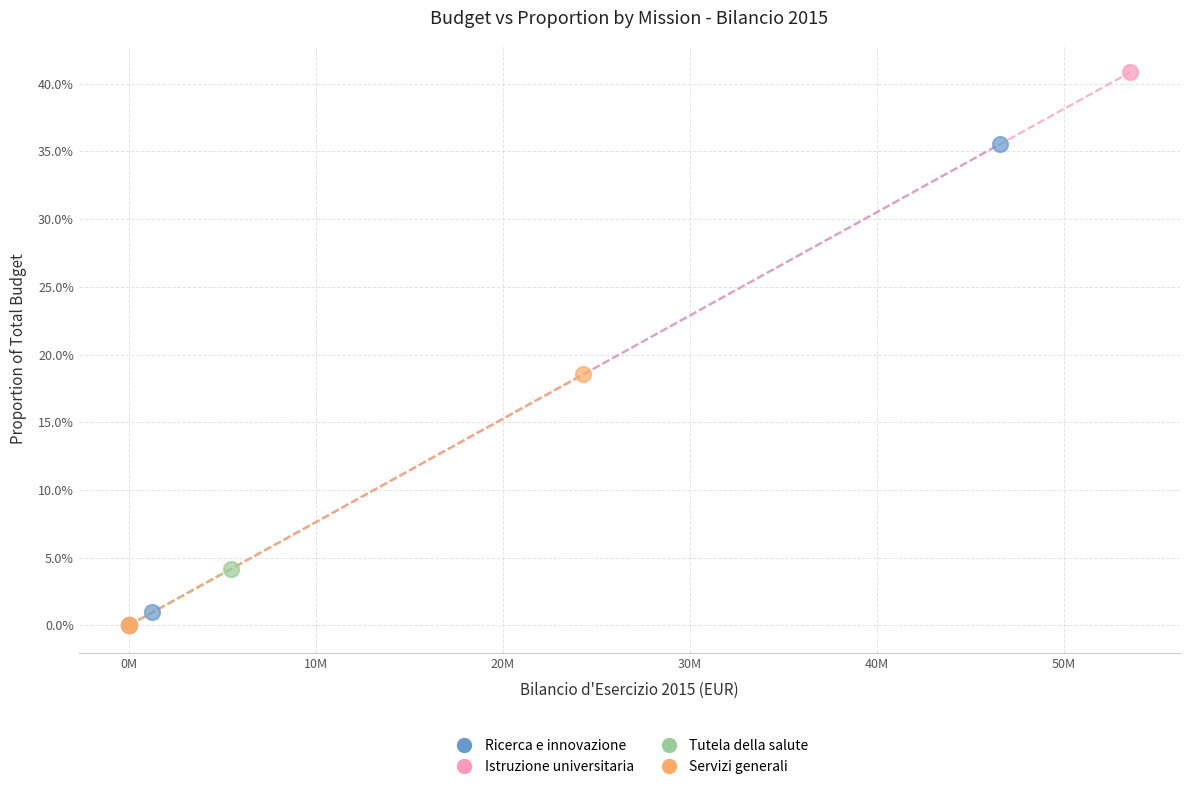

What are all the series names shown in the legend?

Ricerca e innovazione, Istruzione universitaria, Tutela della salute, Servizi generali